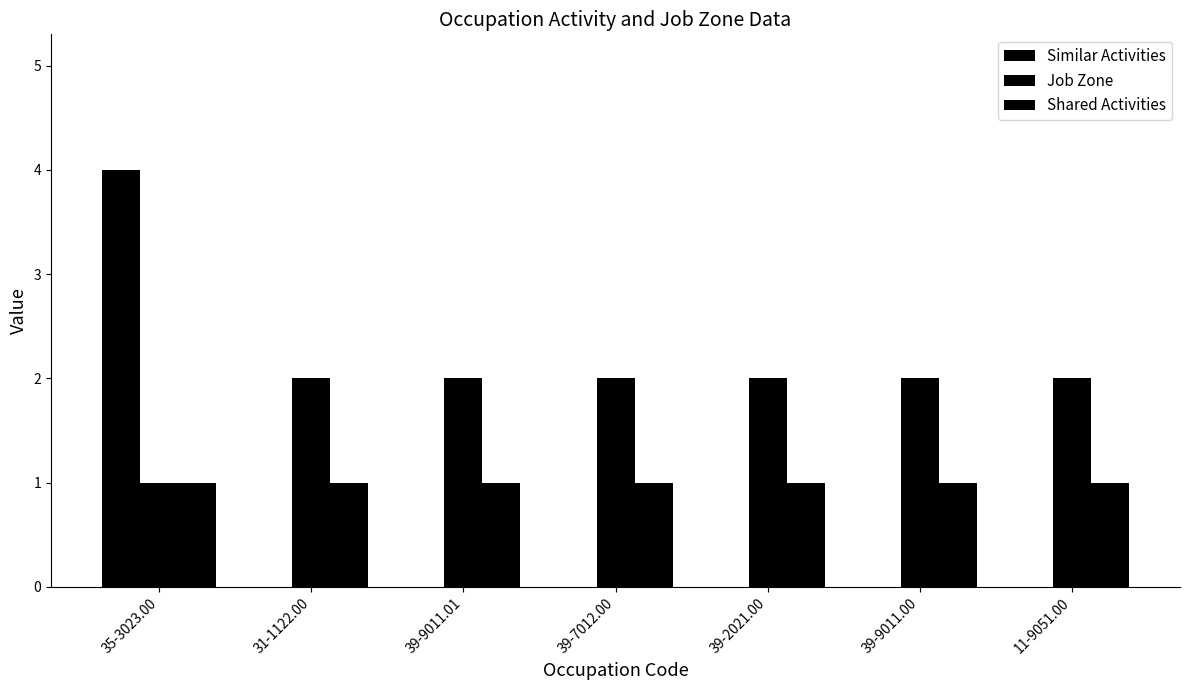

Count the Similar Activities values in the range 0 to 1.

6